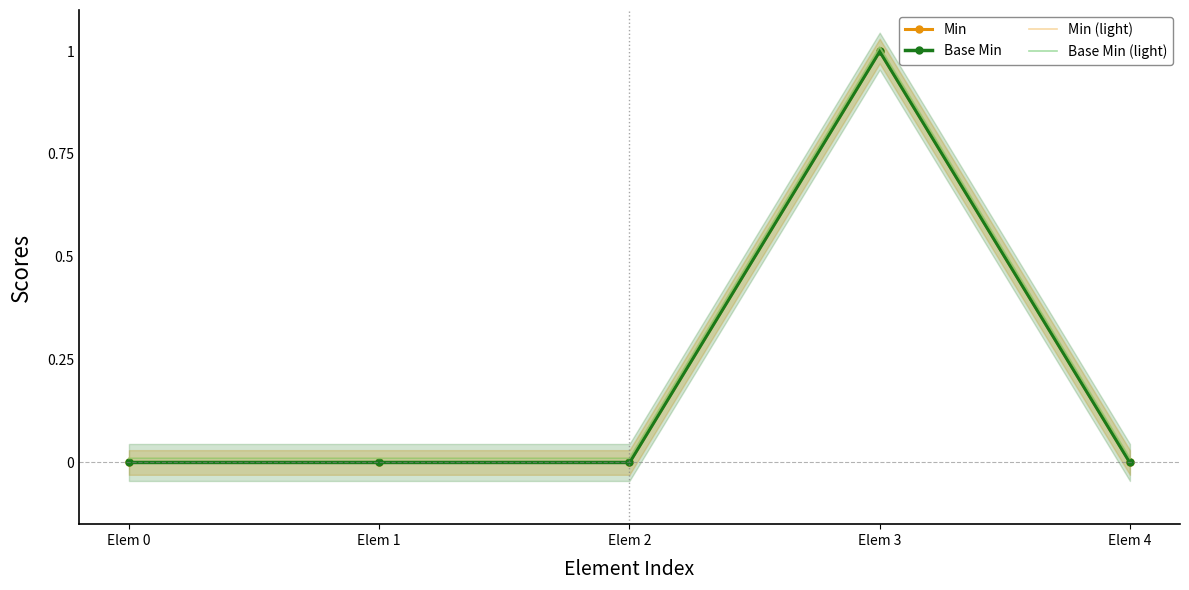

How many lines are shown in the chart?

4